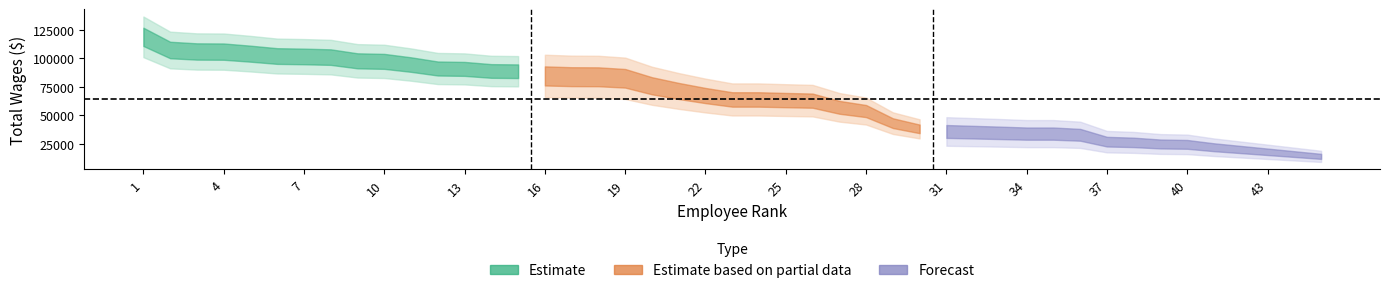

Does the chart display data point markers on the line(s)?

No